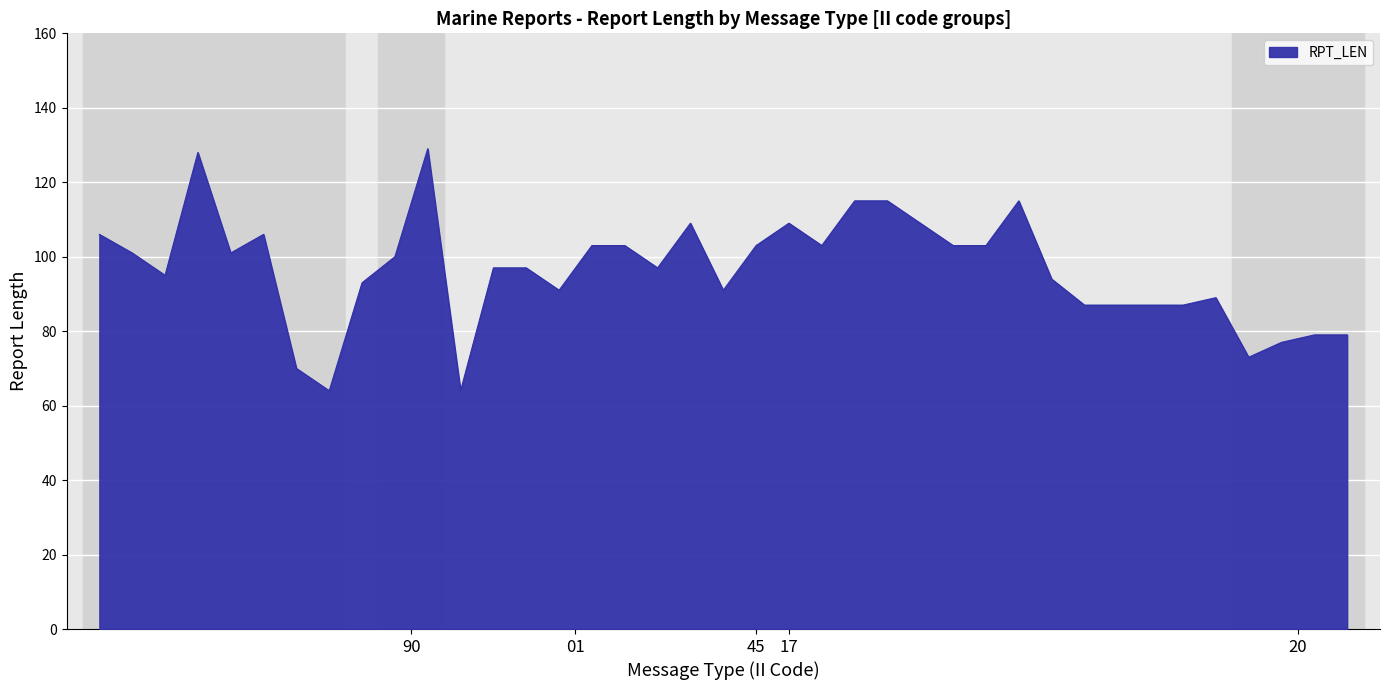

What is the maximum value shown in the chart?

129